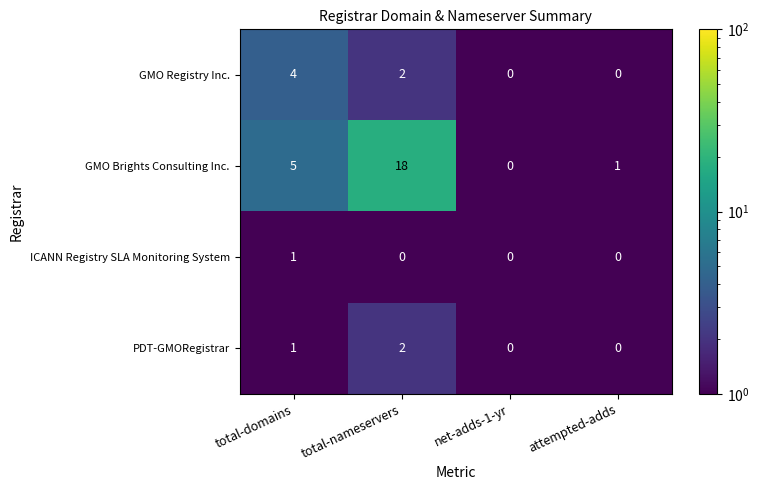

Reading right to left, what are all the values shown in this chart?

GMO Registry Inc.: 0	0	2	4
GMO Brights Consulting Inc.: 1	0	18	5
ICANN Registry SLA Monitoring System: 0	0	0	1
PDT-GMORegistrar: 0	0	2	1